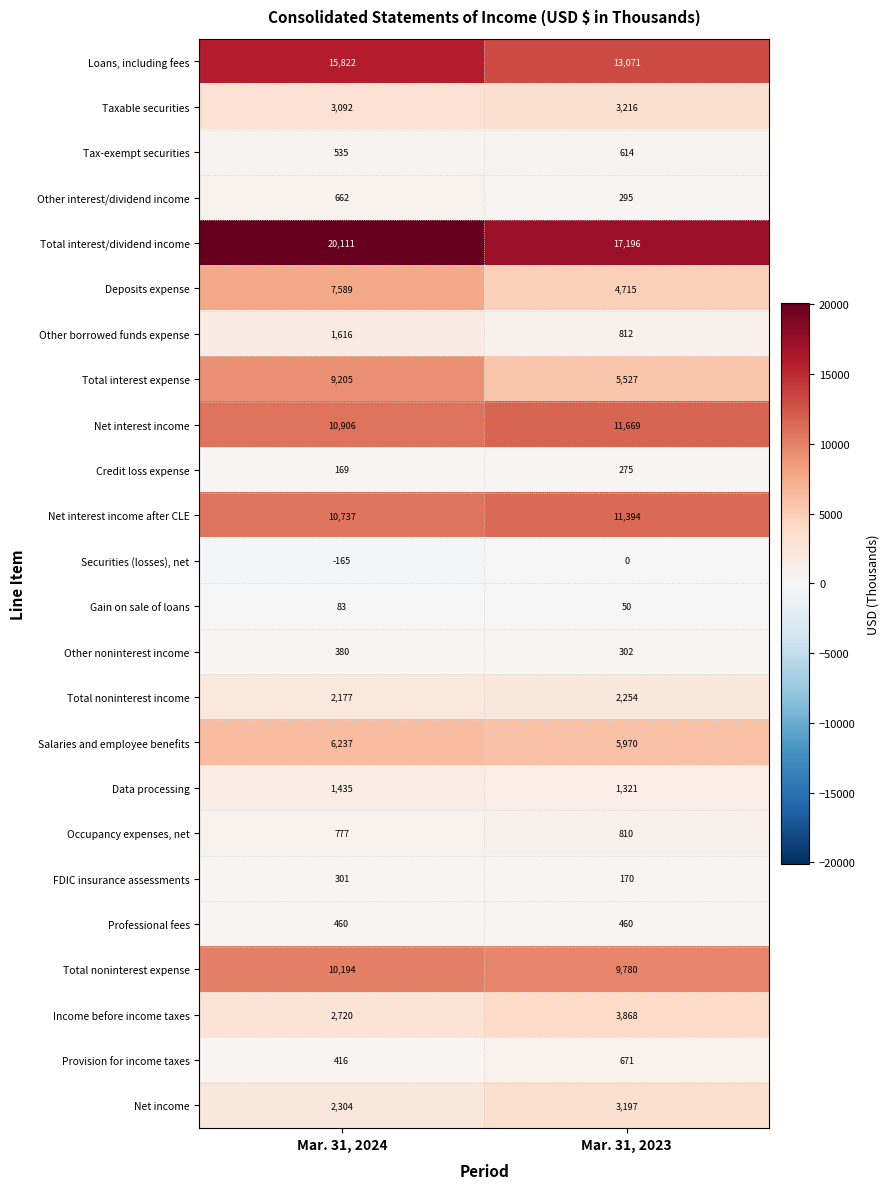

Is it true that FDIC insurance assessments equals 170 at Mar. 31, 2023?

True